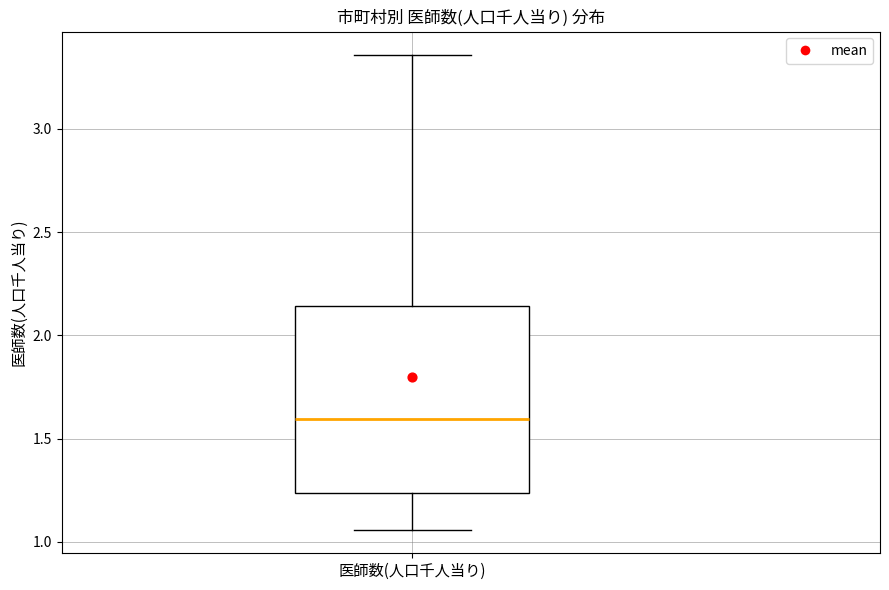

Read this box plot against the y-axis: the position of the median line, the range covered by the box, and the ends of both whiskers. The values are not printed on the chart, so give them approximately, as read against the axis.

median 1.60, box 1.25 to 2.15, whiskers 1.05 to 3.35